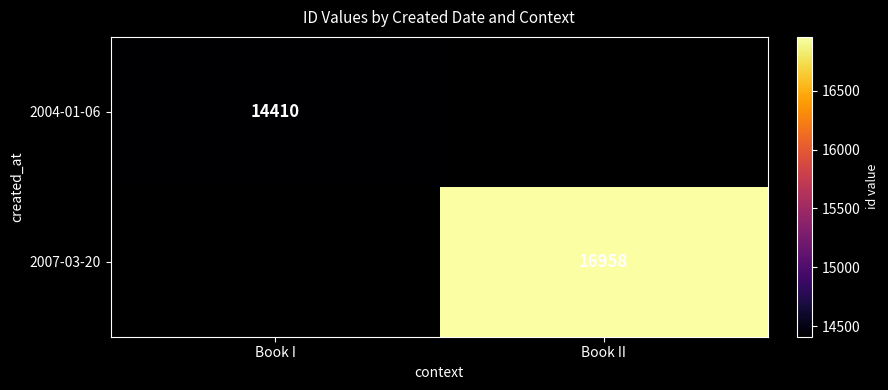

True or false: 2007-03-20 has a value of 16958 at Book II.

True